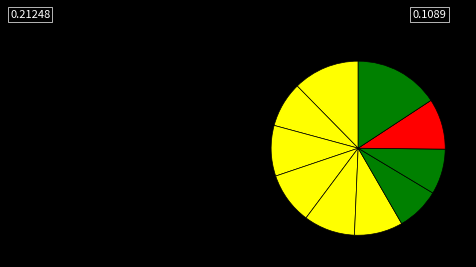

Count the number of slices in the pie.

10